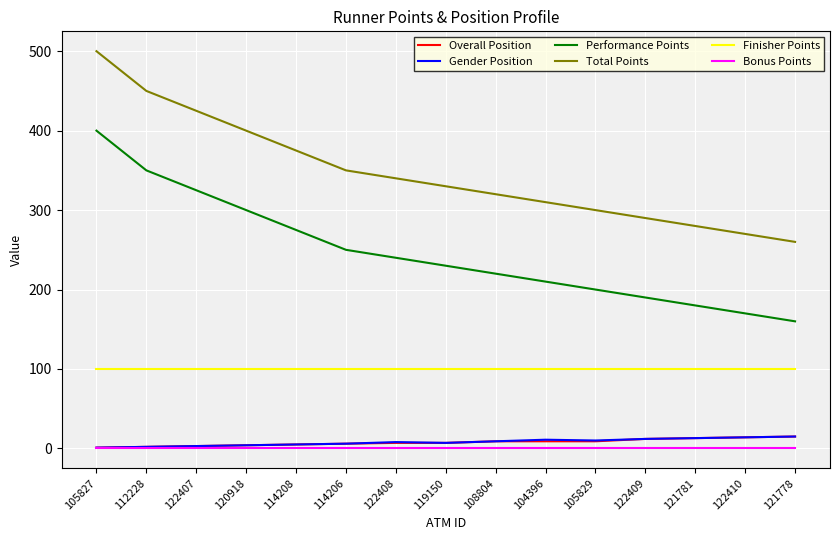

Read the Finisher Points value at 121781.

100